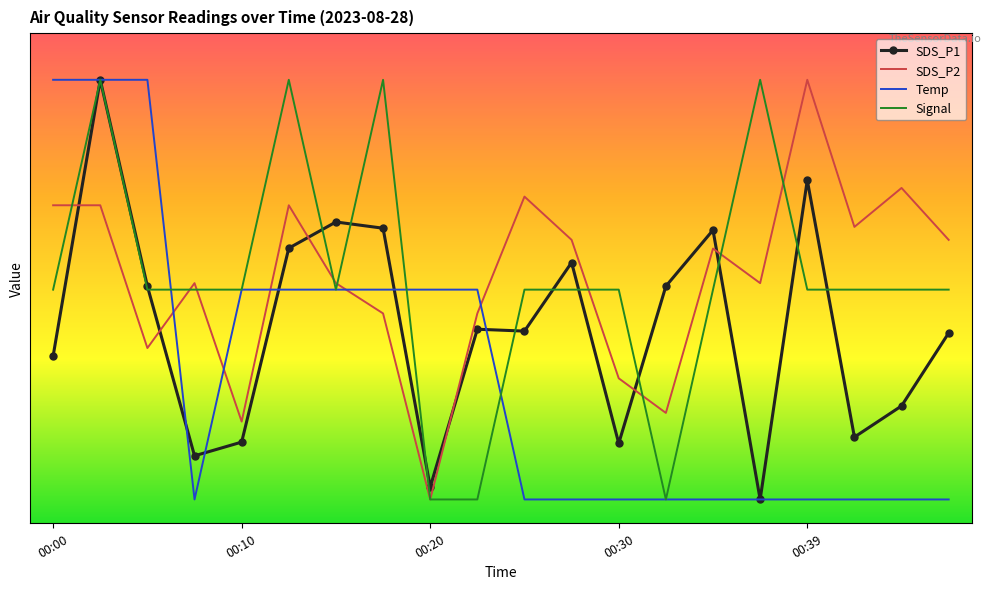

Reading right to left, list all the values displayed in this chart.

SDS_P1: 40.7	25.1	18.4	73.5	5.0	62.8	50.7	17.0	55.8	41.1	41.5	7.7	63.2	64.5	58.9	17.3	14.4	50.7	95.0	35.8
SDS_P2: 60.7	71.8	63.5	95.0	51.4	58.8	23.6	31.0	60.7	69.9	44.9	5.0	44.9	51.4	68.1	21.7	51.4	37.5	68.1	68.1
Temp: 5.0	5.0	5.0	5.0	5.0	5.0	5.0	5.0	5.0	5.0	50.0	50.0	50.0	50.0	50.0	50.0	5.0	95.0	95.0	95.0
Signal: 50.0	50.0	50.0	50.0	95.0	50.0	5.0	50.0	50.0	50.0	5.0	5.0	95.0	50.0	95.0	50.0	50.0	50.0	95.0	50.0